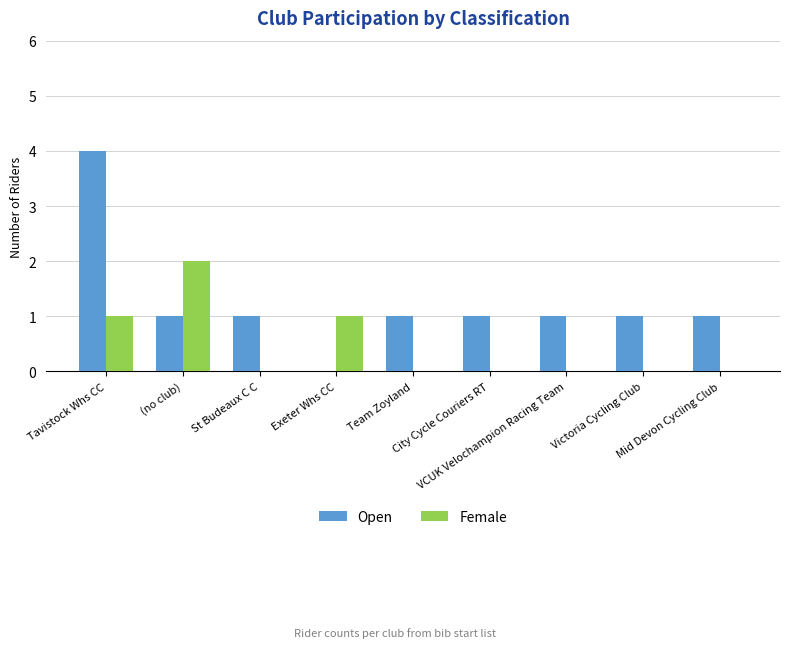

What is the sum of all Open values?

11